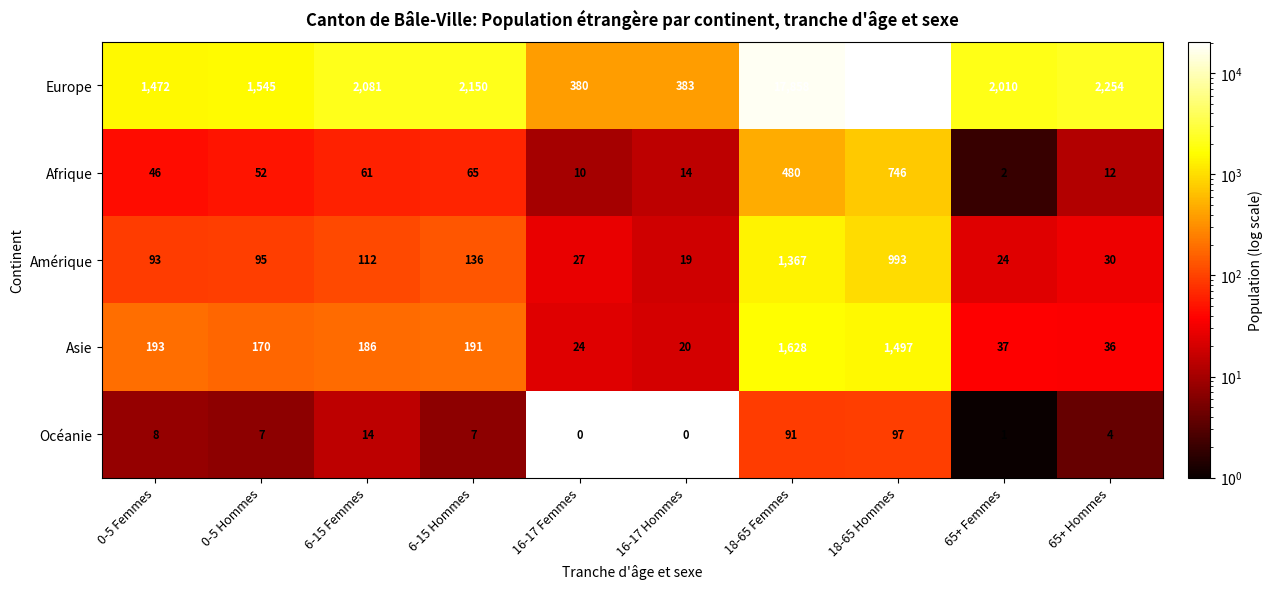

Which series has the largest range (max minus min)?

Europe